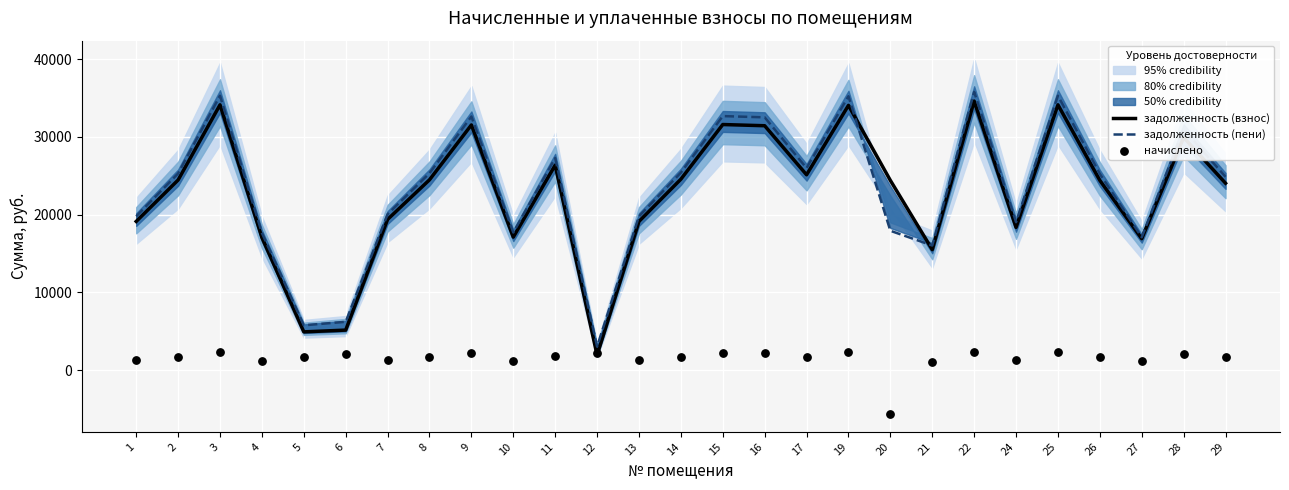

Which series reaches the maximum Y coordinate?

задолженность (пени)